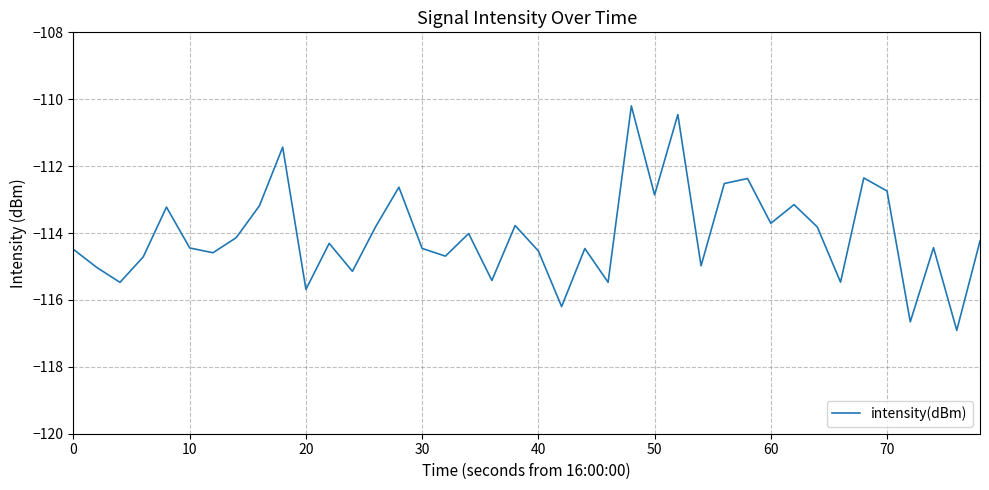

What is the difference between the maximum and minimum values?

6.7